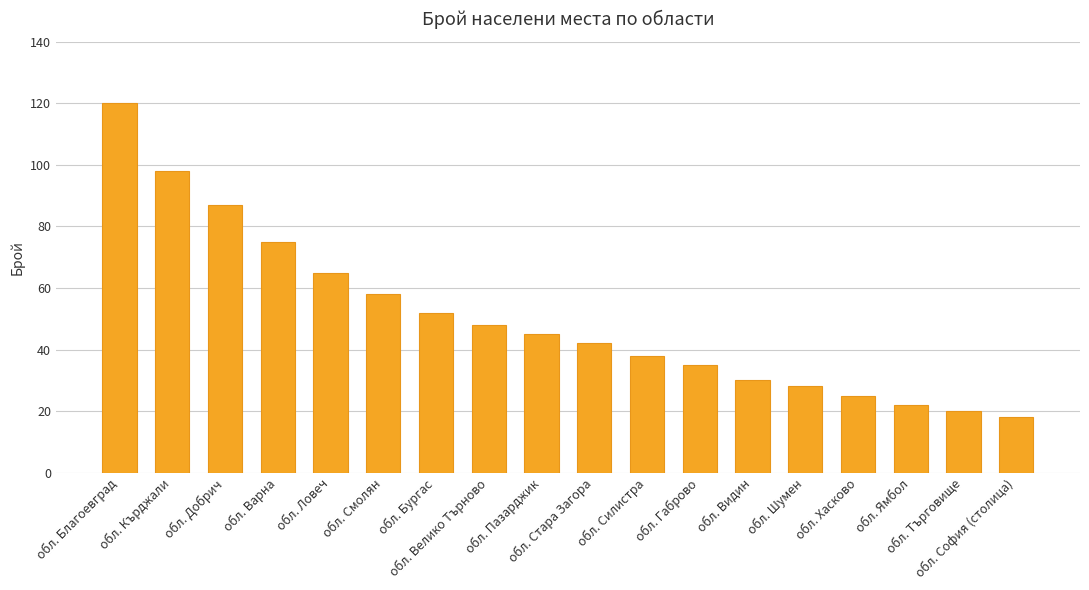

How many categories are shown in the chart?

18